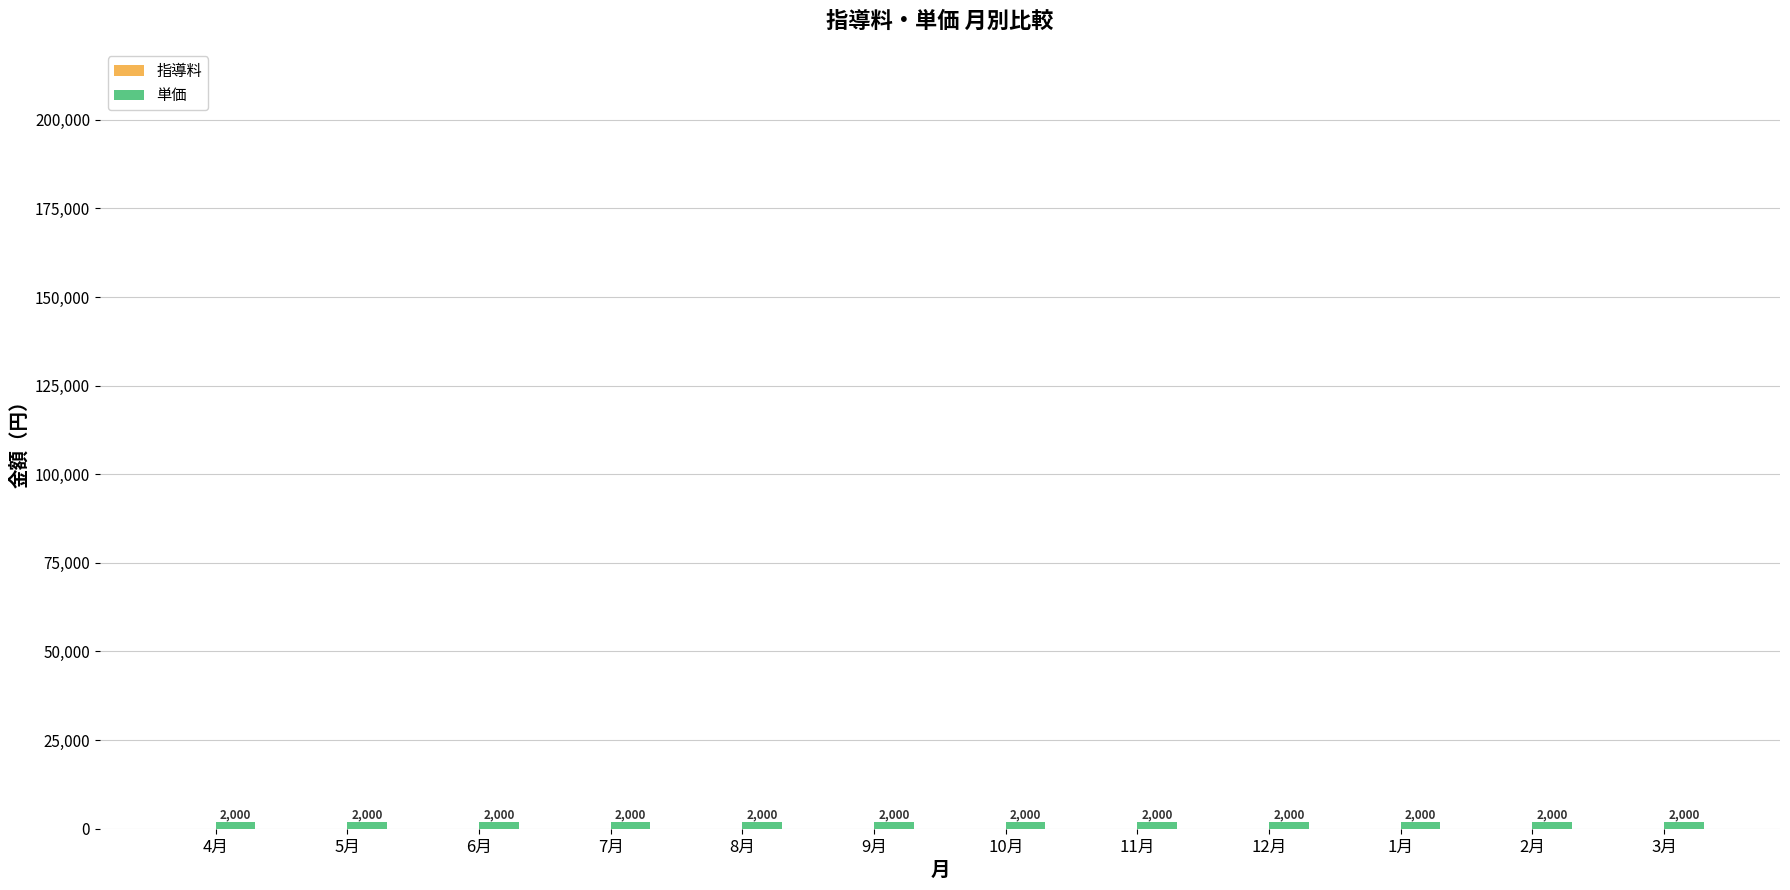

Reading left to right, list all the values displayed in this chart.

指導料: 0	0	0	0	0	0	0	0	0	0	0	0
単価: 2000	2000	2000	2000	2000	2000	2000	2000	2000	2000	2000	2000